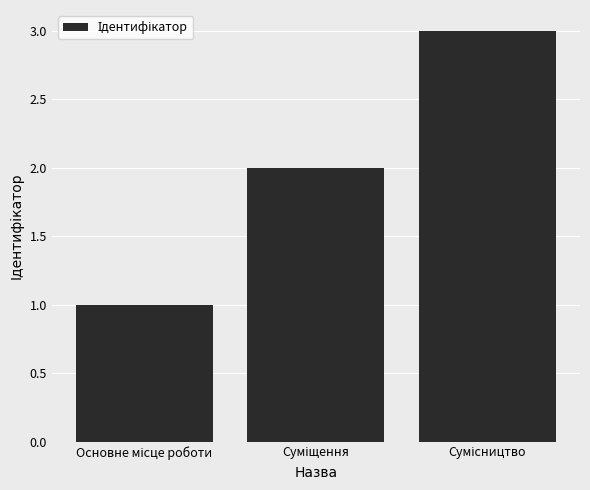

What is the sum of all values?

6